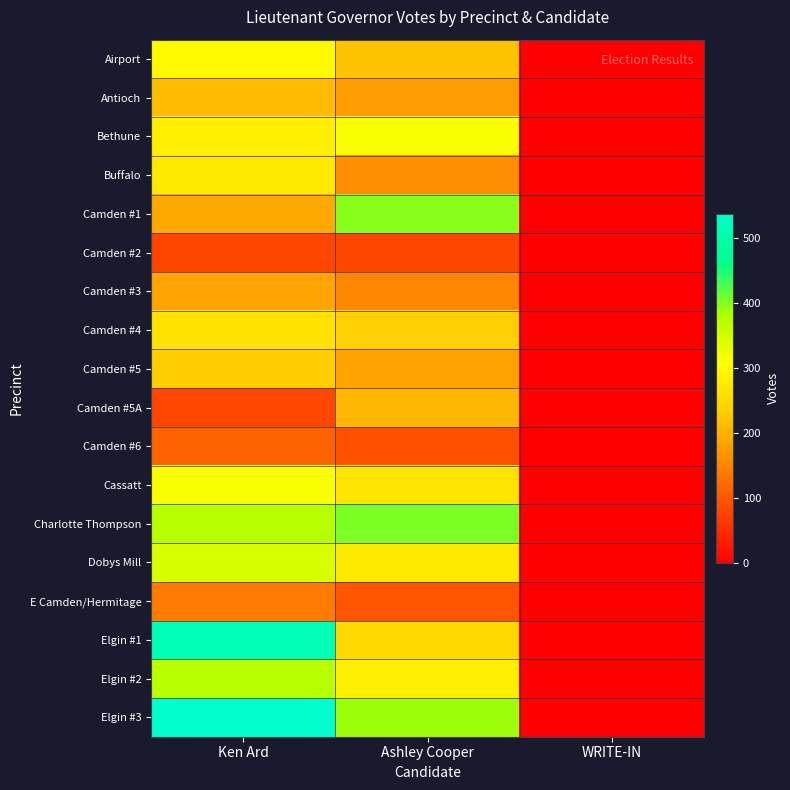

Reading left to right, transcribe all the data shown in this chart.

Airport: Ken Ard=300	Ashley Cooper=219	WRITE-IN=0
Antioch: Ken Ard=214	Ashley Cooper=177	WRITE-IN=1
Bethune: Ken Ard=283	Ashley Cooper=312	WRITE-IN=0
Buffalo: Ken Ard=274	Ashley Cooper=160	WRITE-IN=0
Camden #1: Ken Ard=190	Ashley Cooper=399	WRITE-IN=0
Camden #2: Ken Ard=78	Ashley Cooper=78	WRITE-IN=0
Camden #3: Ken Ard=187	Ashley Cooper=153	WRITE-IN=1
Camden #4: Ken Ard=265	Ashley Cooper=237	WRITE-IN=1
Camden #5: Ken Ard=232	Ashley Cooper=183	WRITE-IN=0
Camden #5A: Ken Ard=81	Ashley Cooper=207	WRITE-IN=0
Camden #6: Ken Ard=112	Ashley Cooper=92	WRITE-IN=0
Cassatt: Ken Ard=313	Ashley Cooper=268	WRITE-IN=1
Charlotte Thompson: Ken Ard=374	Ashley Cooper=404	WRITE-IN=0
Dobys Mill: Ken Ard=341	Ashley Cooper=277	WRITE-IN=2
E Camden/Hermitage: Ken Ard=140	Ashley Cooper=95	WRITE-IN=0
Elgin #1: Ken Ard=514	Ashley Cooper=248	WRITE-IN=0
Elgin #2: Ken Ard=370	Ashley Cooper=282	WRITE-IN=1
Elgin #3: Ken Ard=538	Ashley Cooper=389	WRITE-IN=0